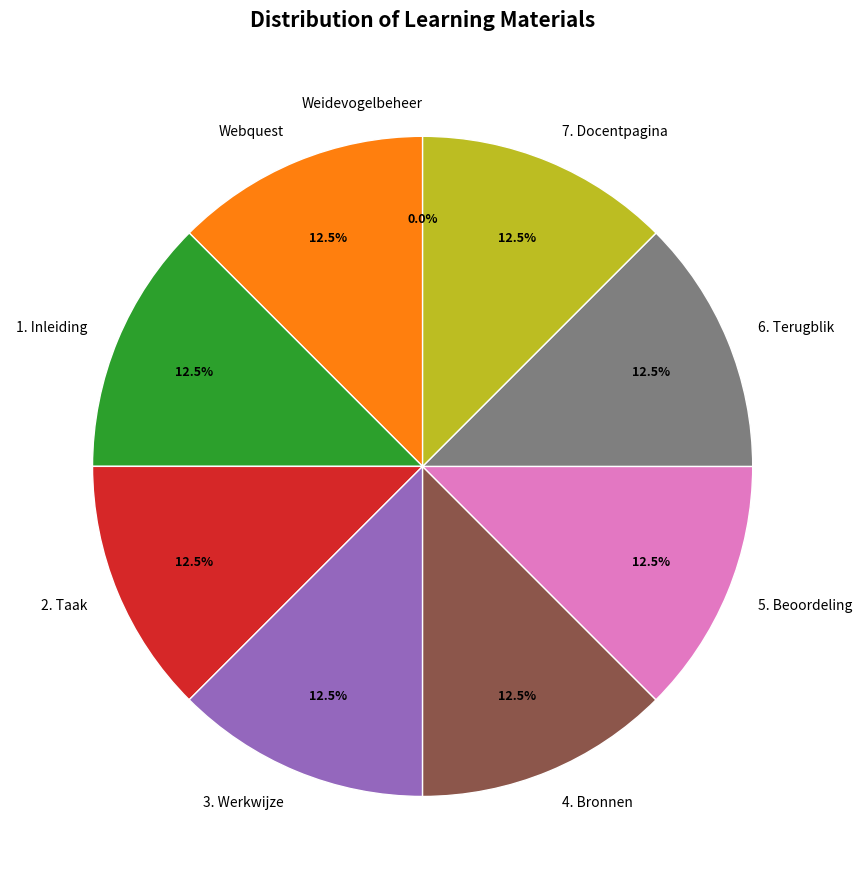

Do 1. Inleiding and 7. Docentpagina together represent more than half of the pie?

No